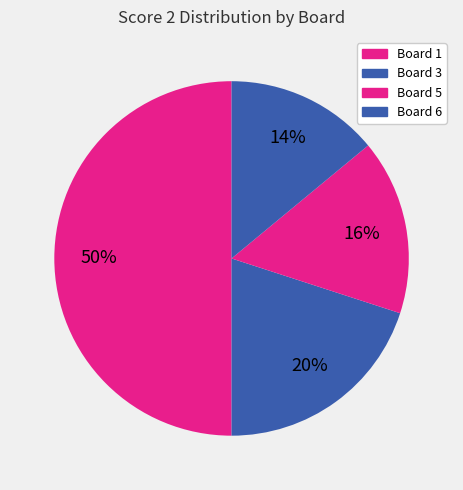

Is there any slice that represents more than half of the pie?

No